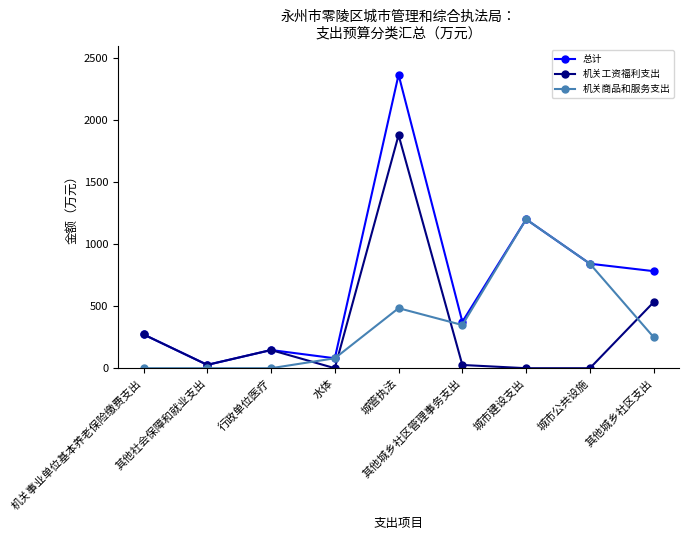

Count the number of categories in the chart.

9